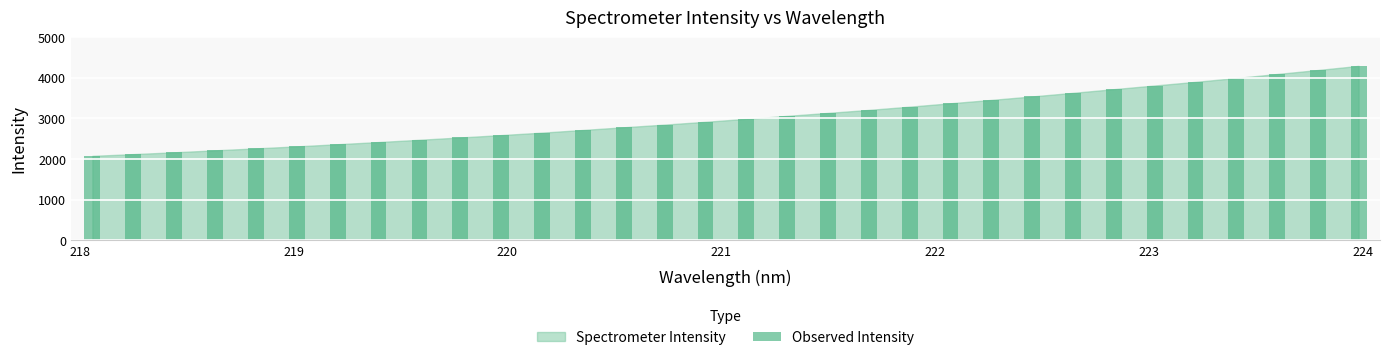

What is the greatest value displayed?

4296.1